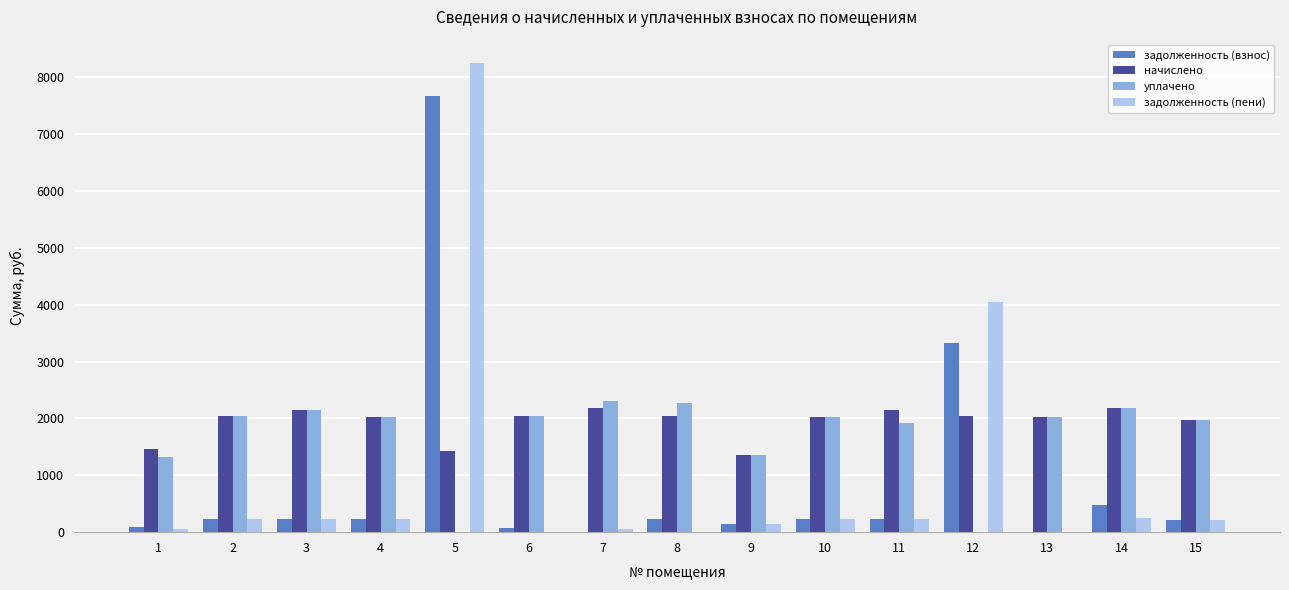

What is the difference between the задолженность (взнос) values at 9 and 5?

7523.2